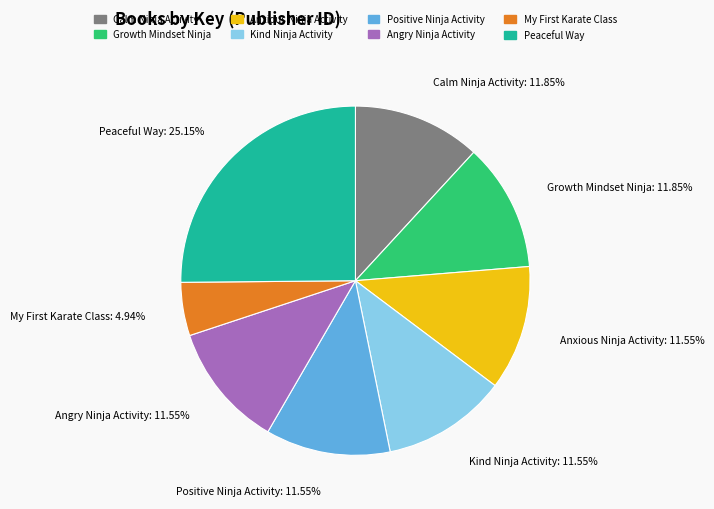

What is the largest slice in the pie chart?

Peaceful Way